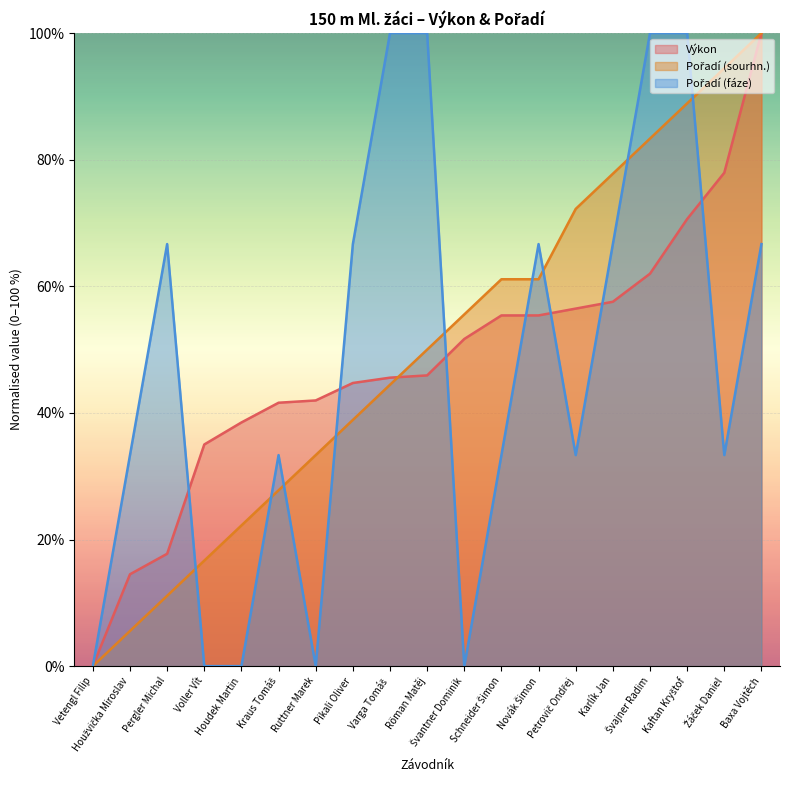

Does the chart display data point markers on the line(s)?

No